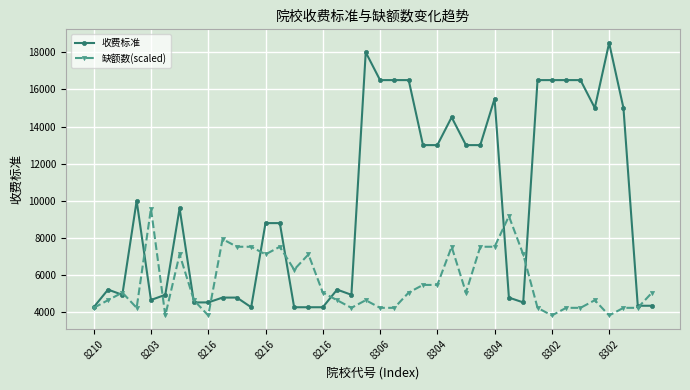

Which series has the largest range (max minus min)?

收费标准